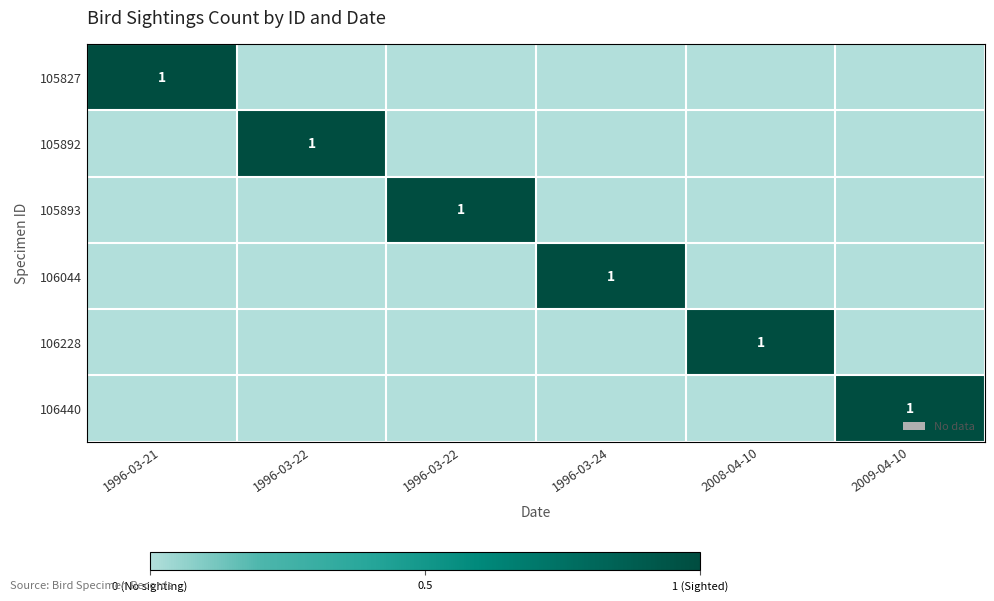

At which category is the sum across all series the highest?

1996-03-21